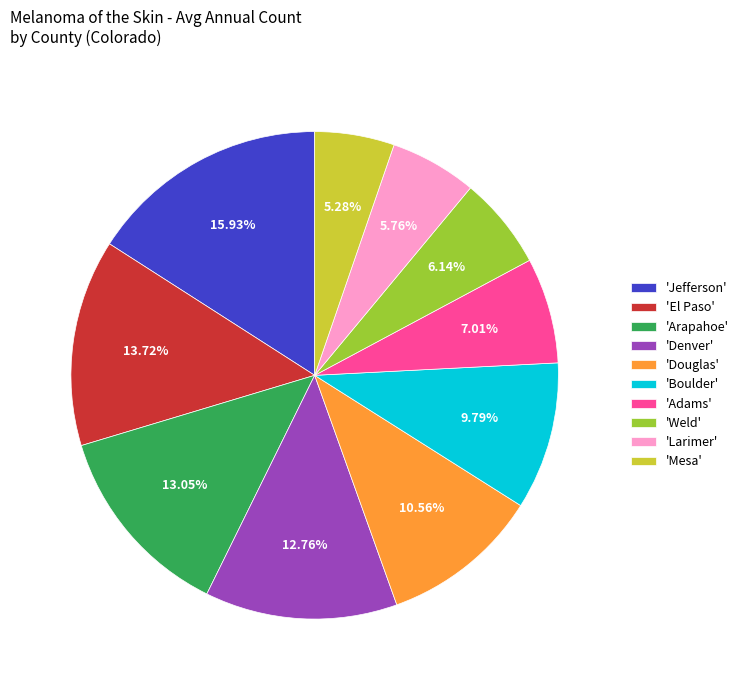

Between 'Mesa' and 'Arapahoe', which is larger?

'Arapahoe'